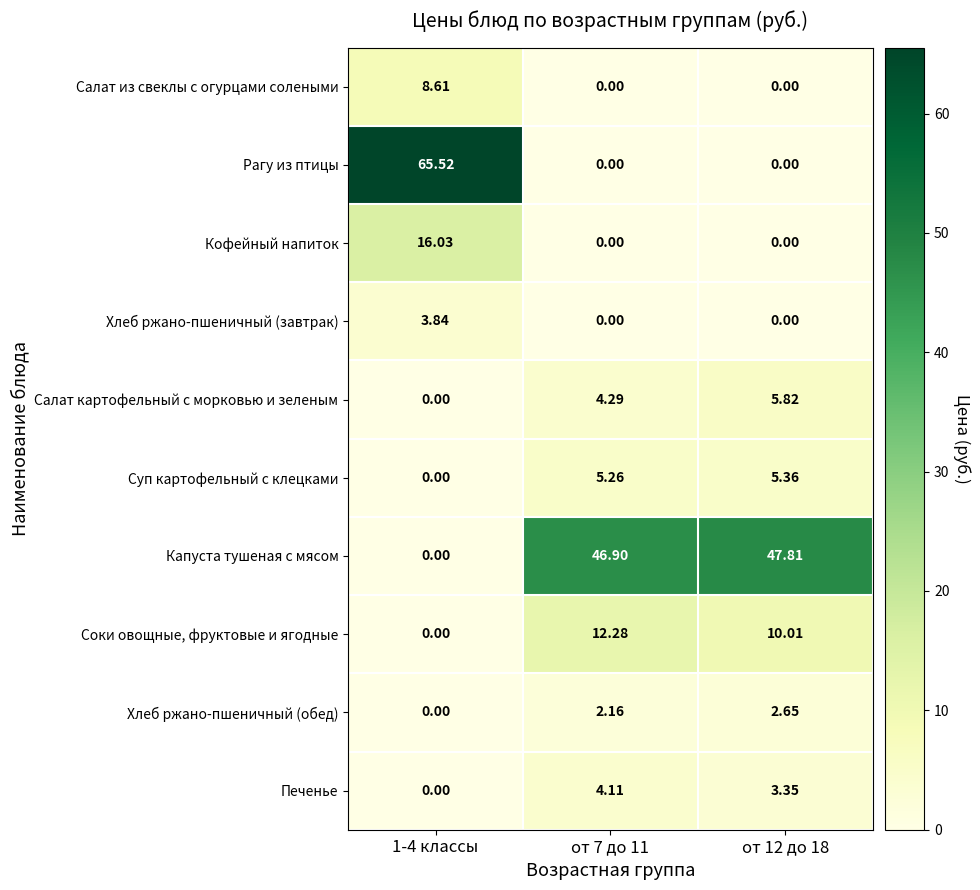

What is the difference between the highest and lowest values at 1-4 классы?

65.5